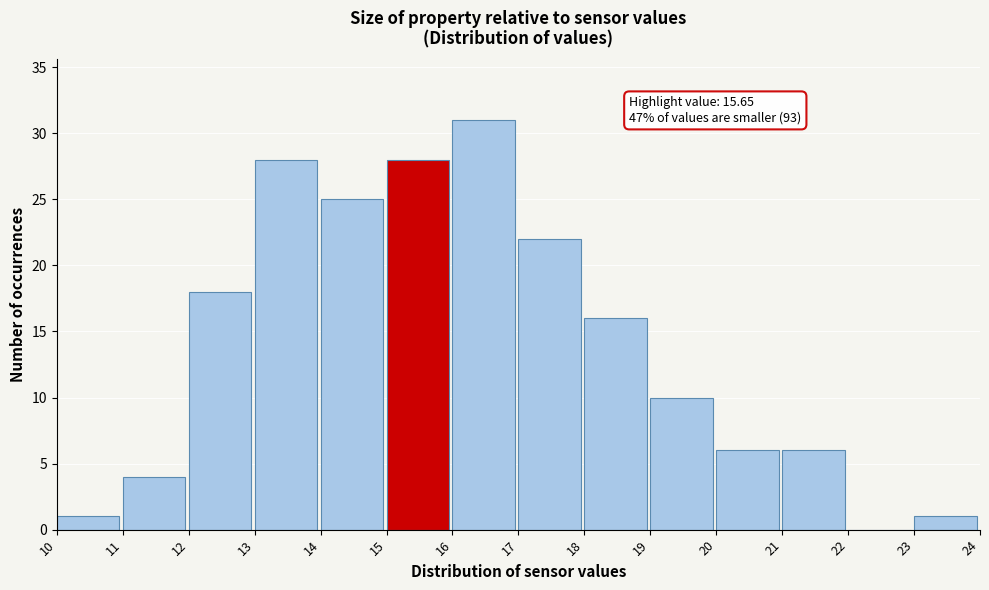

Over which range of the x-axis is the bar tallest?

16 to 17